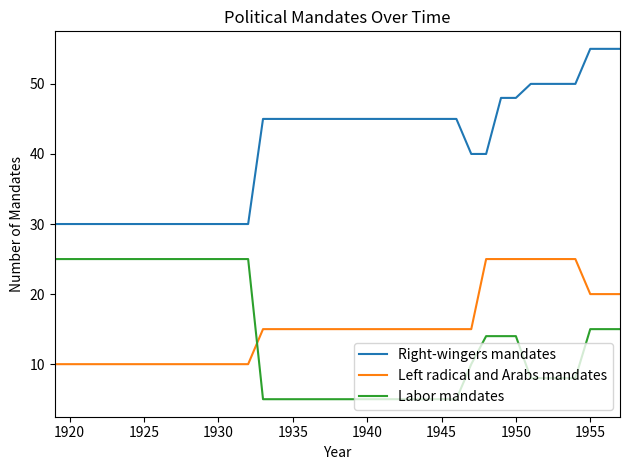

True or false: Right-wingers mandates and Labor mandates intersect in this chart.

False